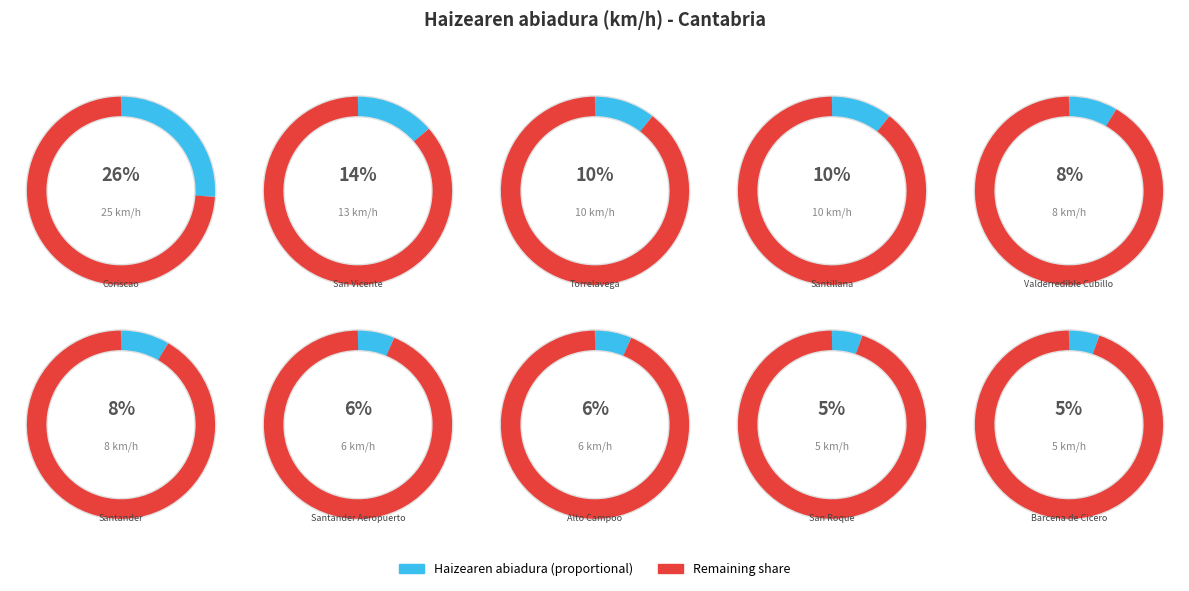

How many slices are in this pie chart?

20